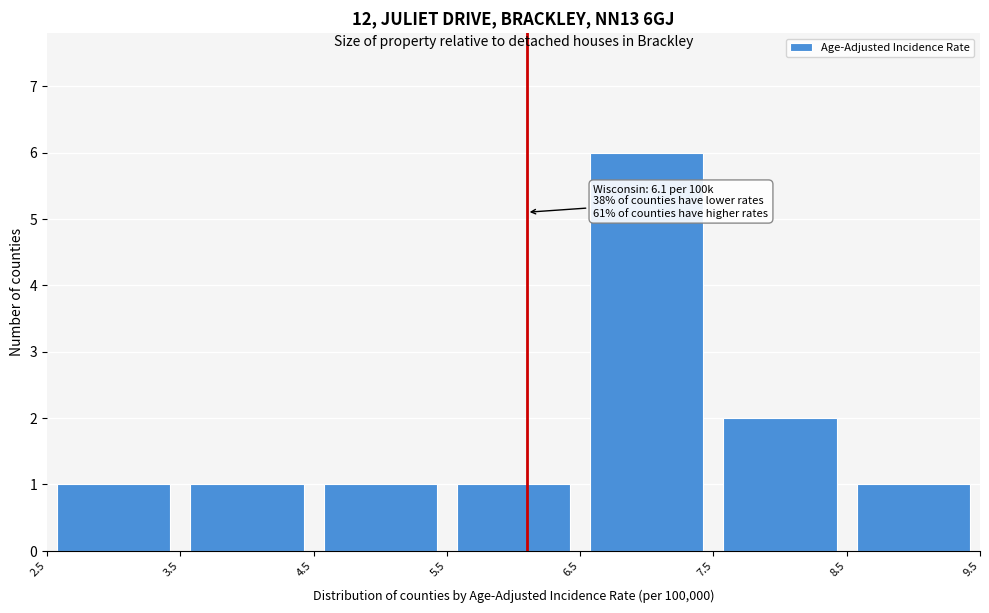

Which range on the x-axis has the tallest bar?

6.5 to 7.5